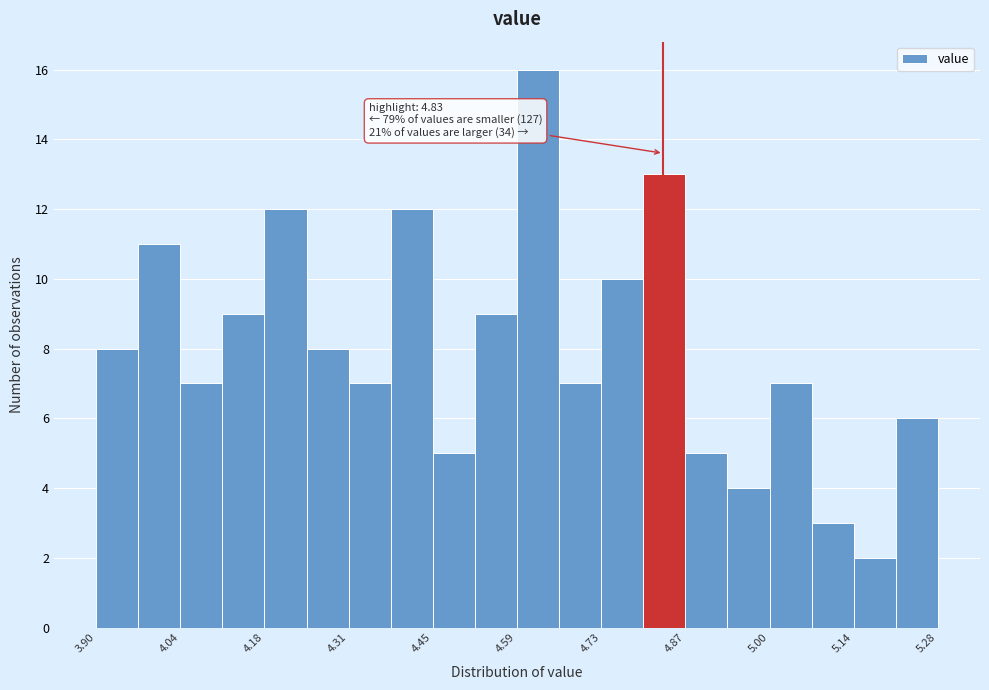

Read against the x-axis, roughly where is the centre of the tallest bar?

4.62